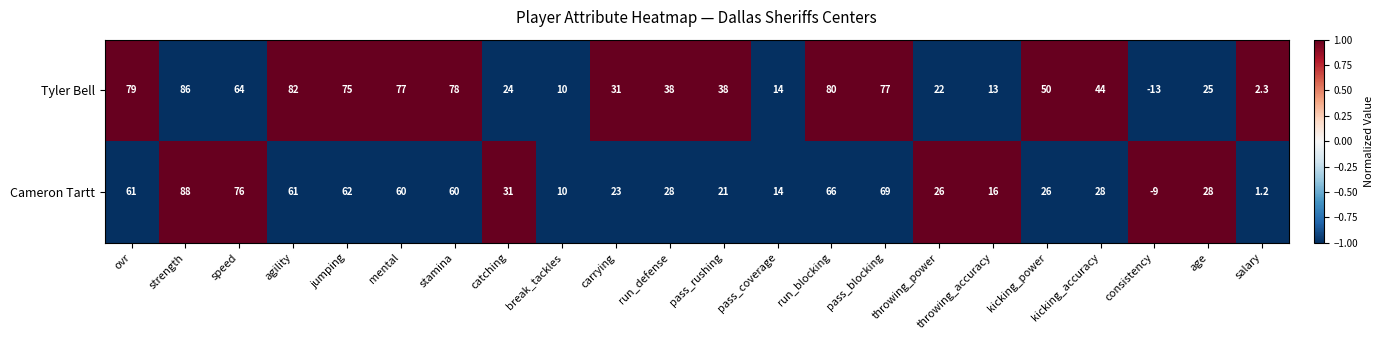

Which series has the widest spread of values?

Tyler Bell